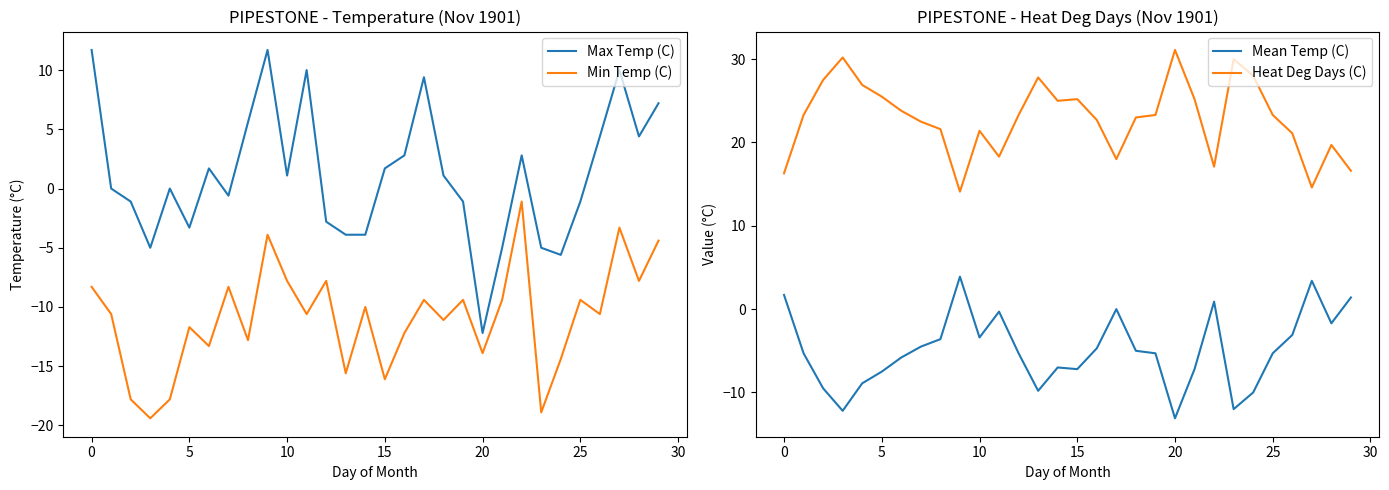

What is the lowest value of the Mean Temp (C) series?

-13.1